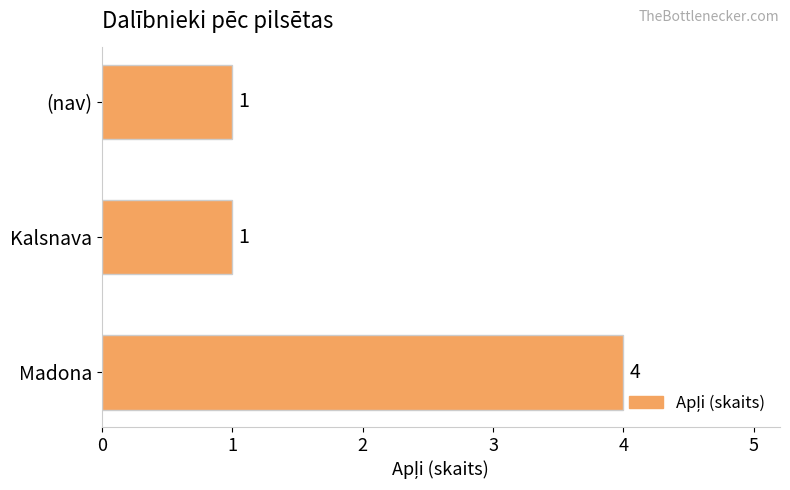

Reading top to bottom, what are all the values shown in this chart?

1	1	4